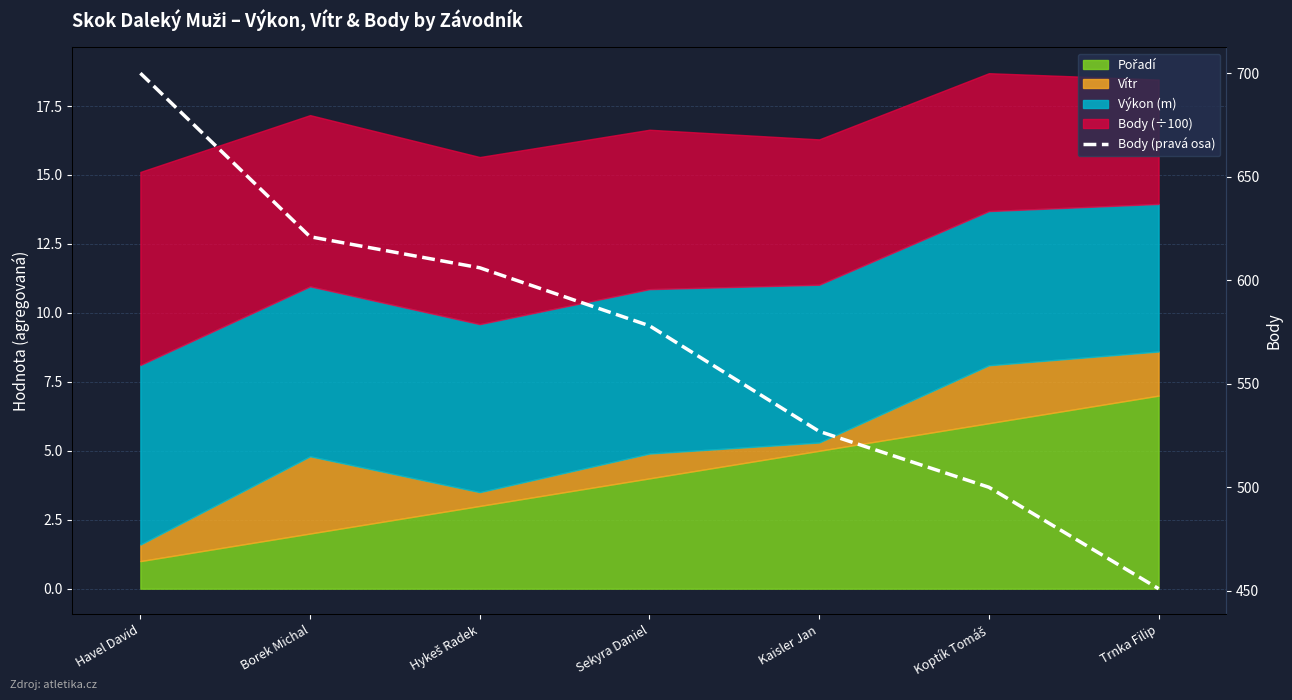

Rank the categories by value from lowest to highest.

Trnka Filip, Koptík Tomáš, Kaisler Jan, Sekyra Daniel, Hykeš Radek, Borek Michal, Havel David